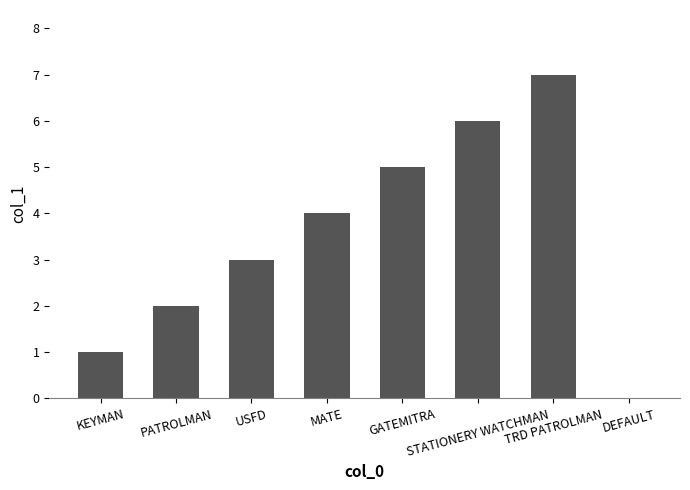

What is the sum of all values?

28